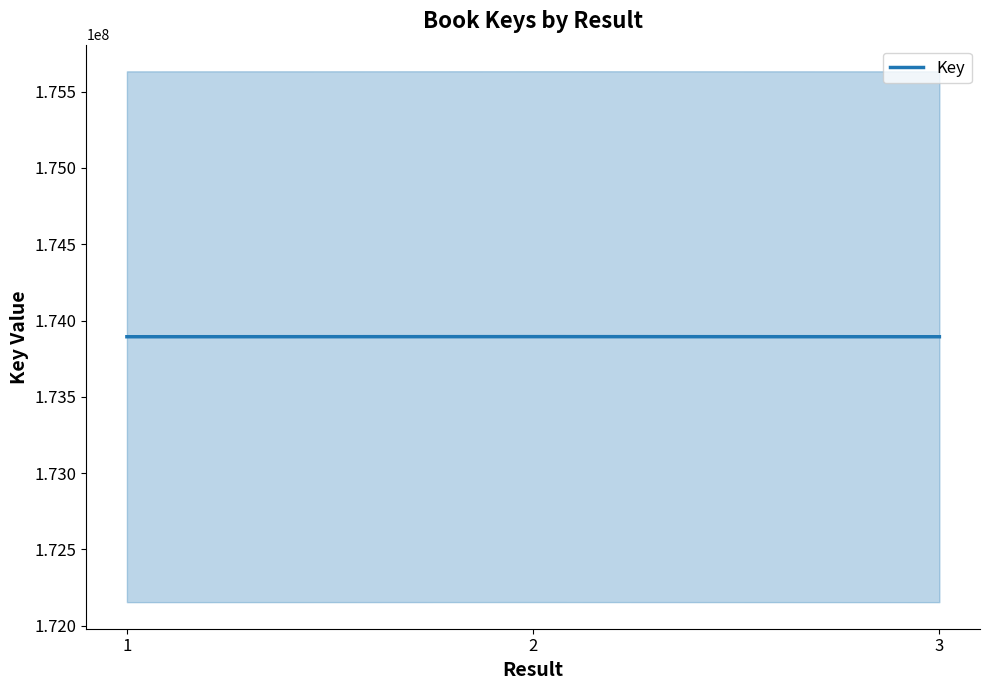

What is the minimum value shown in the chart?

173893770